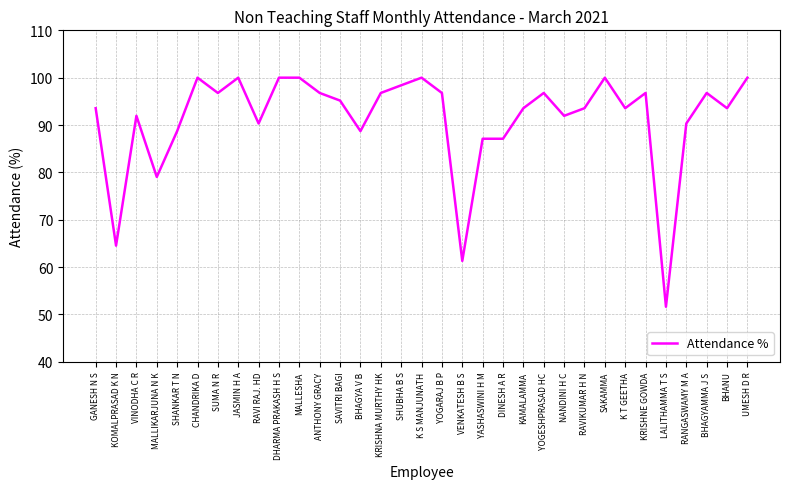

What is the change in value from SUMA N R to SAVITRI BAGI?

-1.6